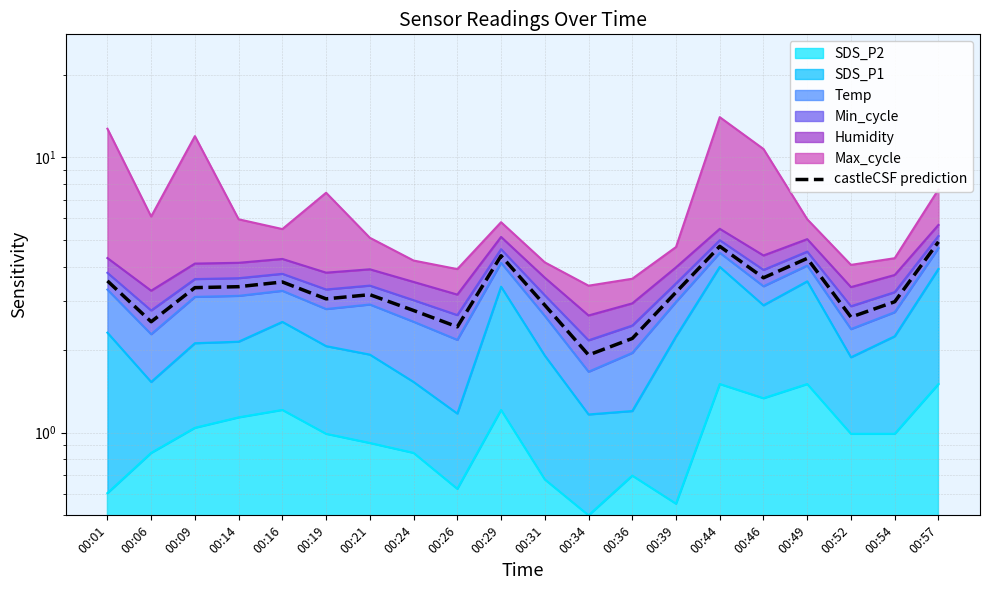

At which label is the value closest to 3?

00:54